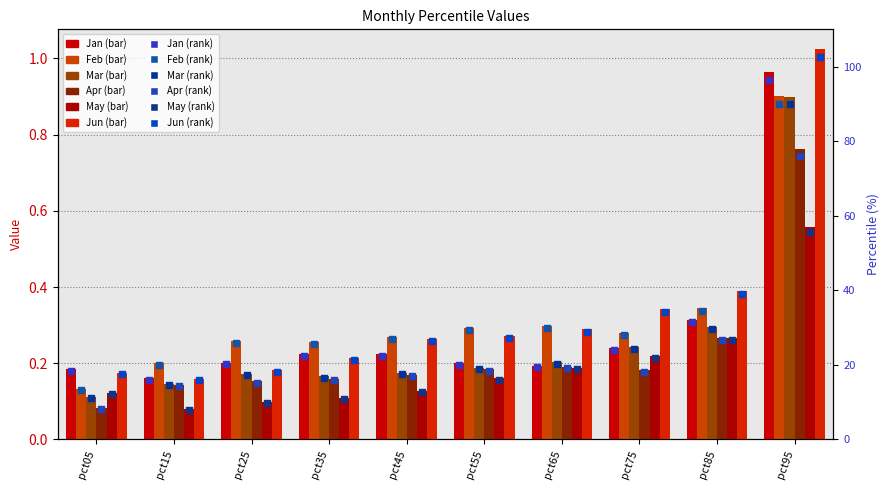

At which category is the sum across all series the highest?

pct95